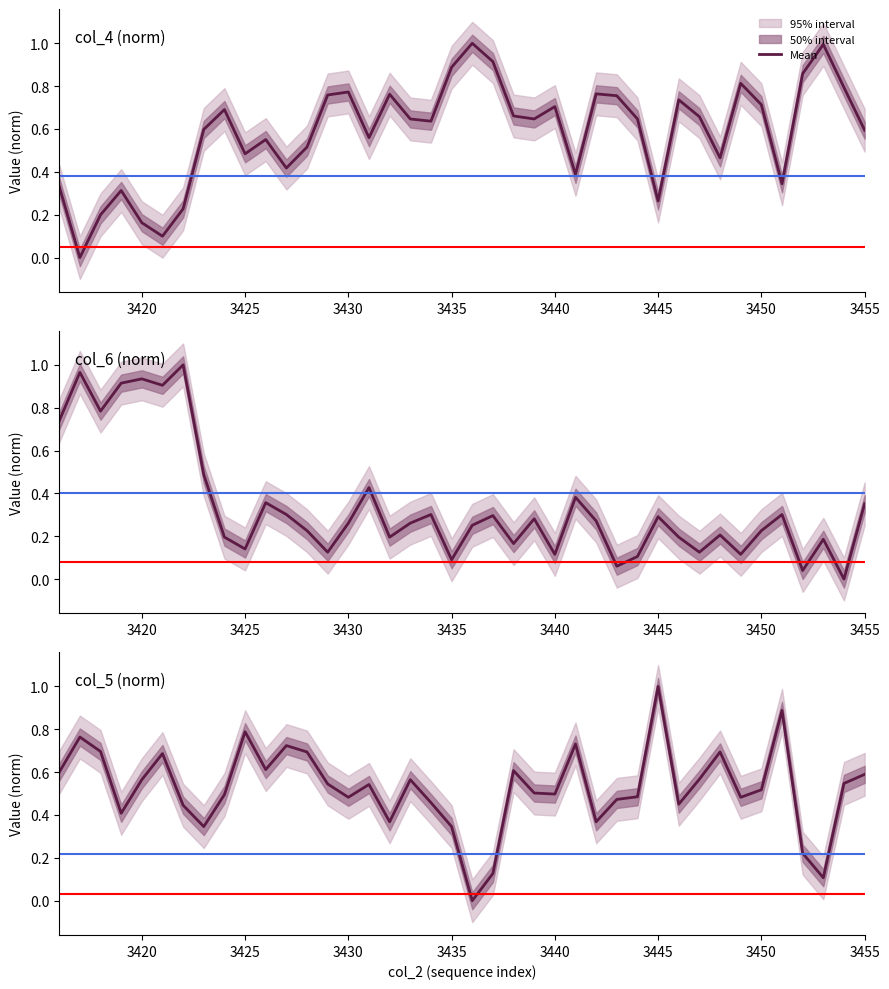

How many lines are shown in the chart?

3